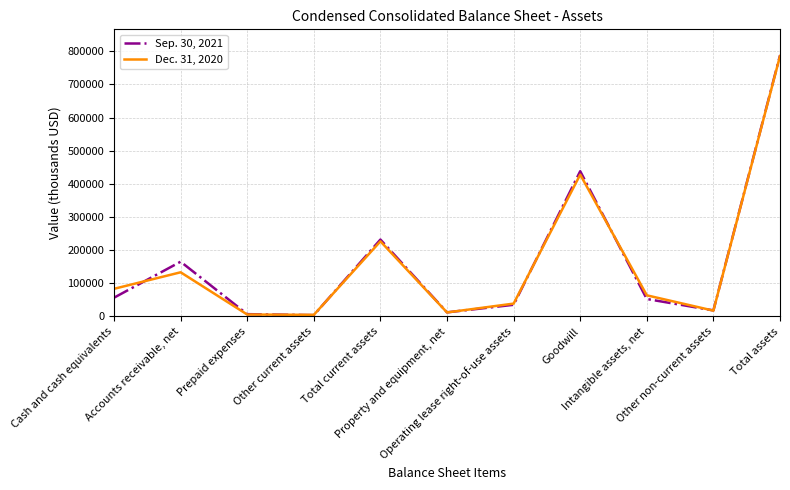

How many categories are shown in the chart?

11